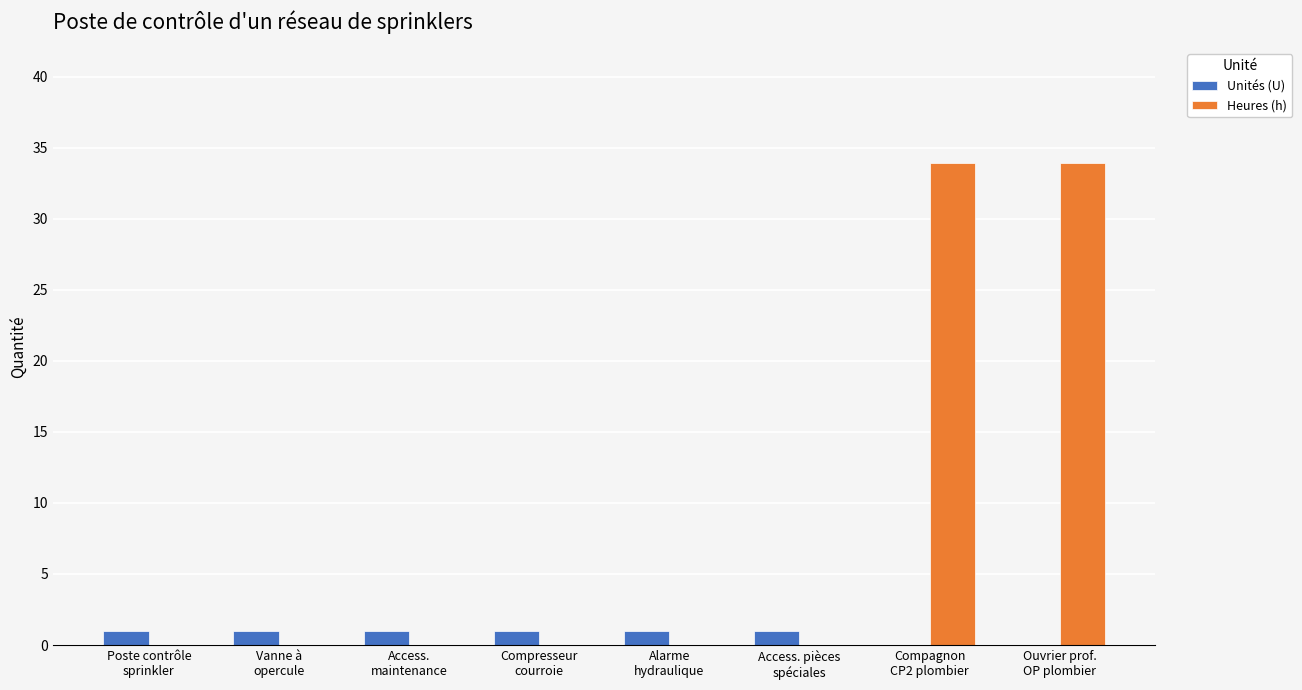

What is the average value of the Heures (h) series?

8.5